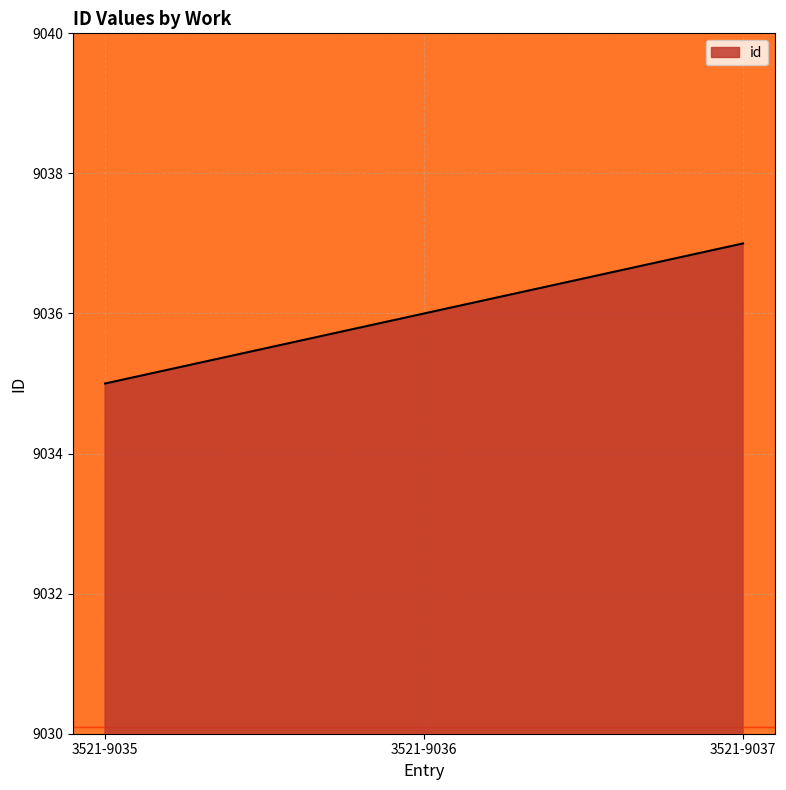

How many lines are shown in the chart?

1